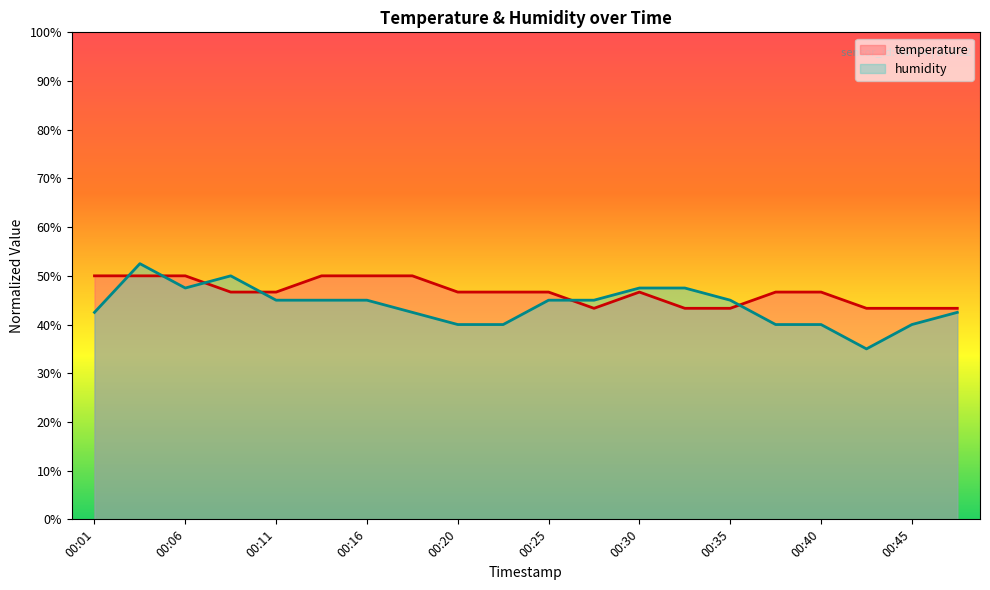

List the series in order of their peak value, highest first.

humidity, temperature